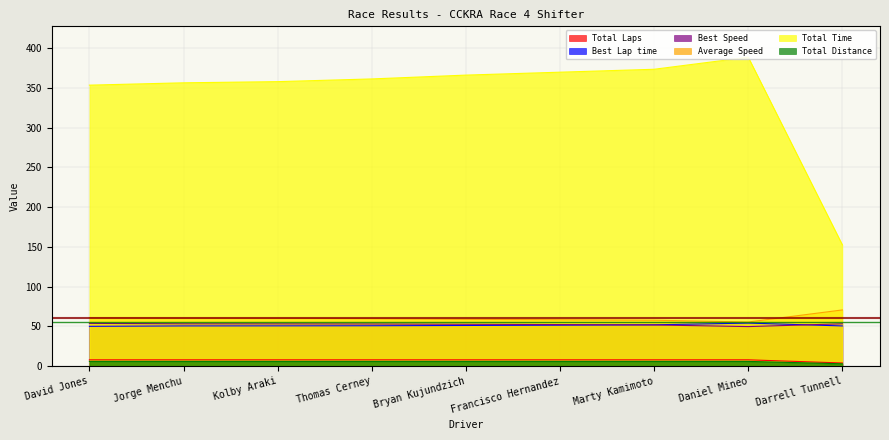

What position from the right is Daniel Mineo?

2